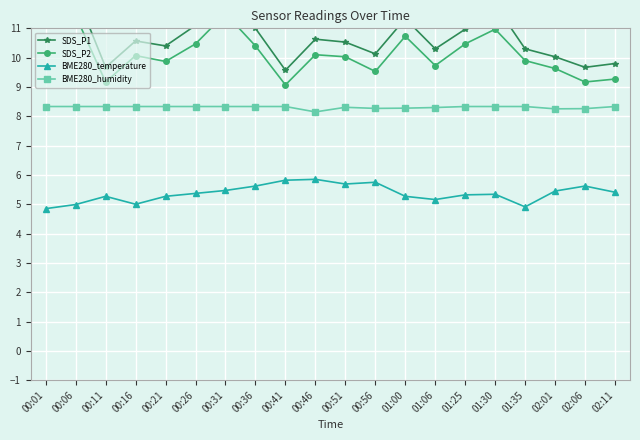

Which series changed the most between 00:21 and 01:00?

SDS_P1